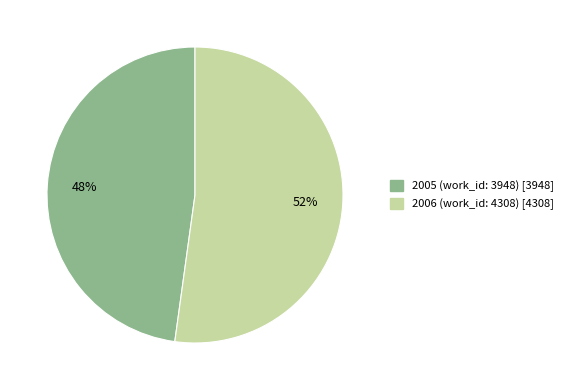

To the nearest percent, what is the difference between the largest and smallest slice percentages?

4%